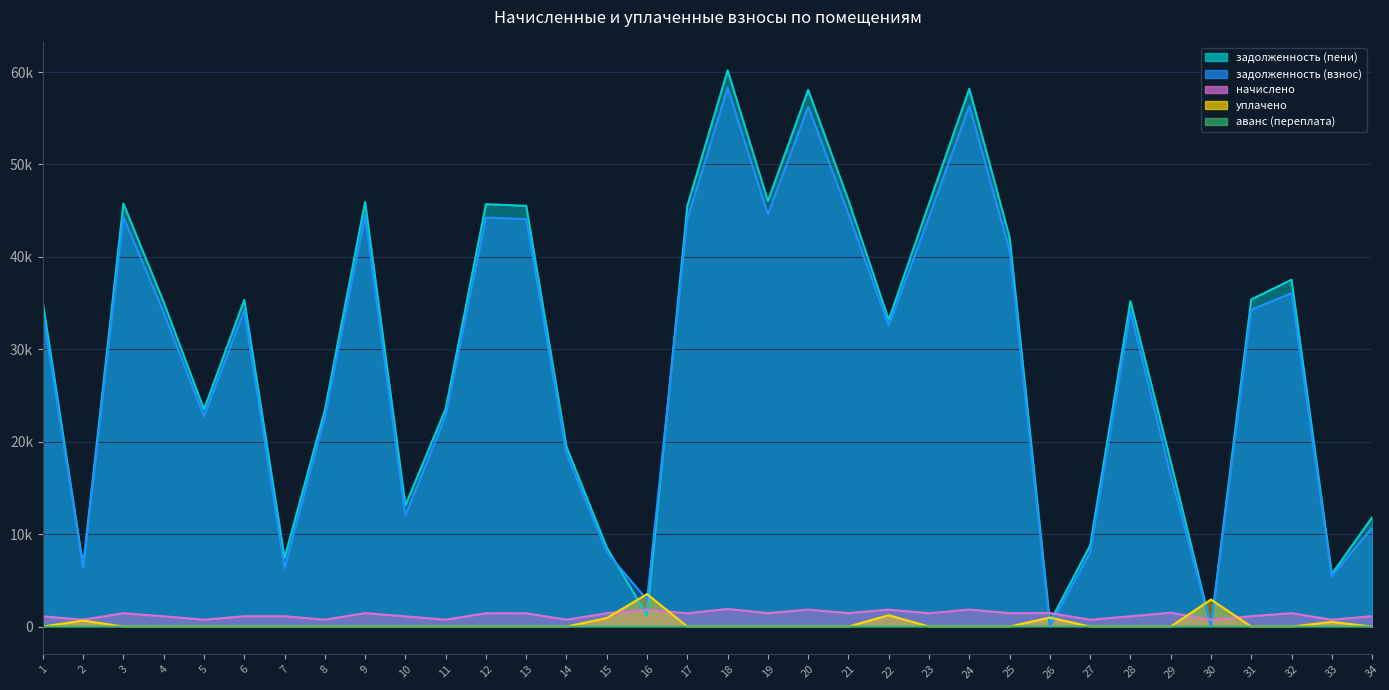

The value of начислено at 26 is 1463.8. True or false?

True